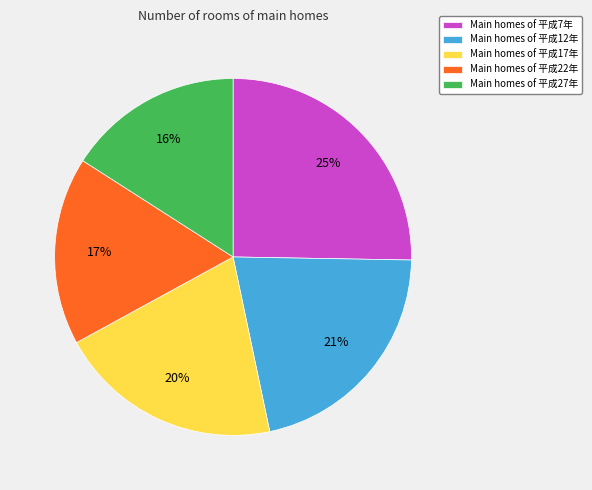

Count the number of slices in the pie.

5